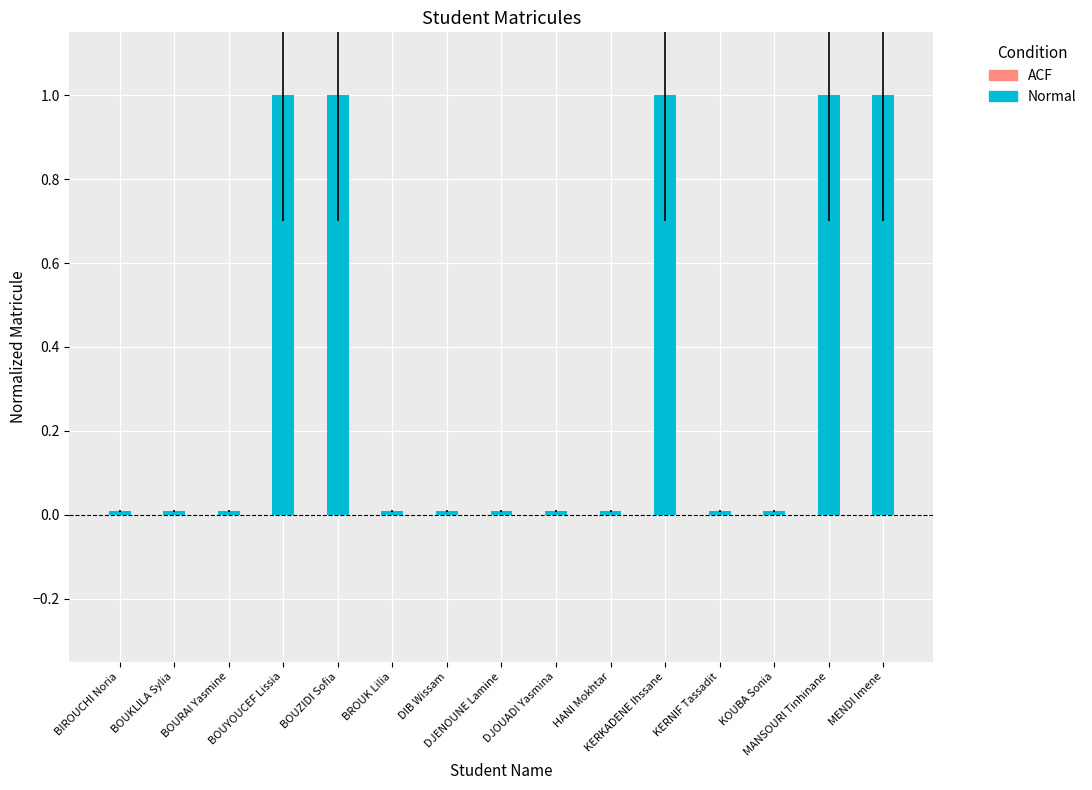

What is the maximum value shown in the chart?

1.0